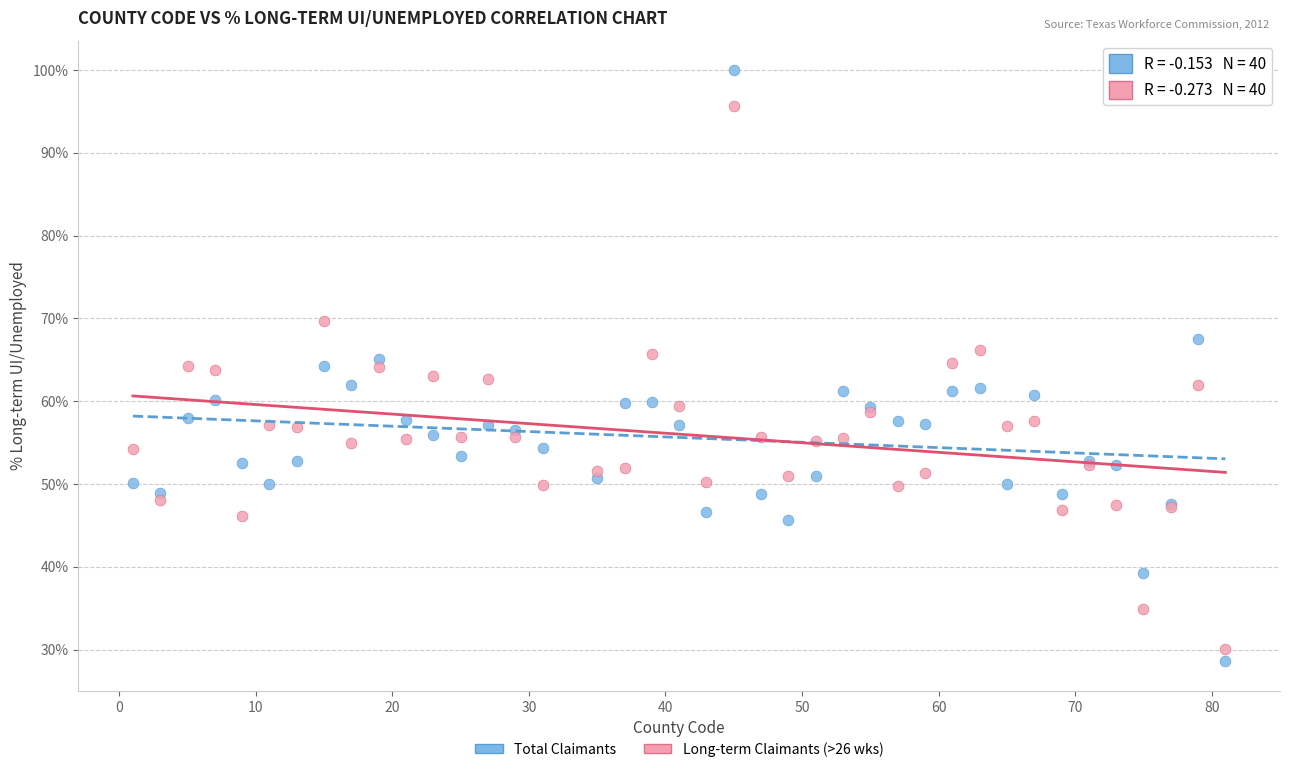

Which series reaches the maximum Y coordinate?

Total Claimants